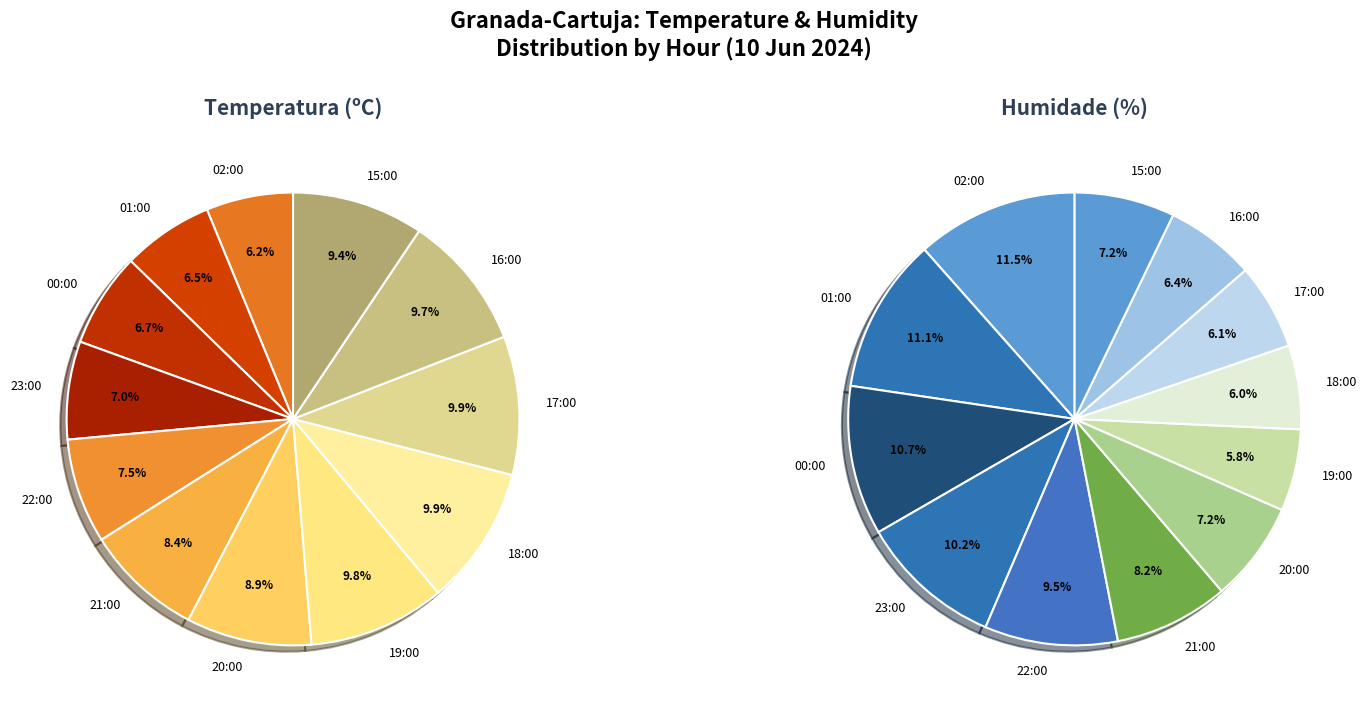

Is there a majority slice in this chart?

No